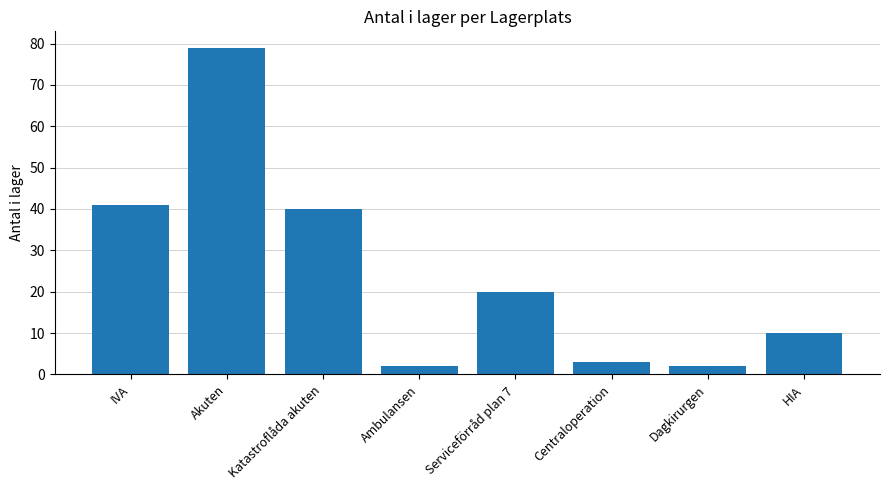

What is the minimum value shown in the chart?

2